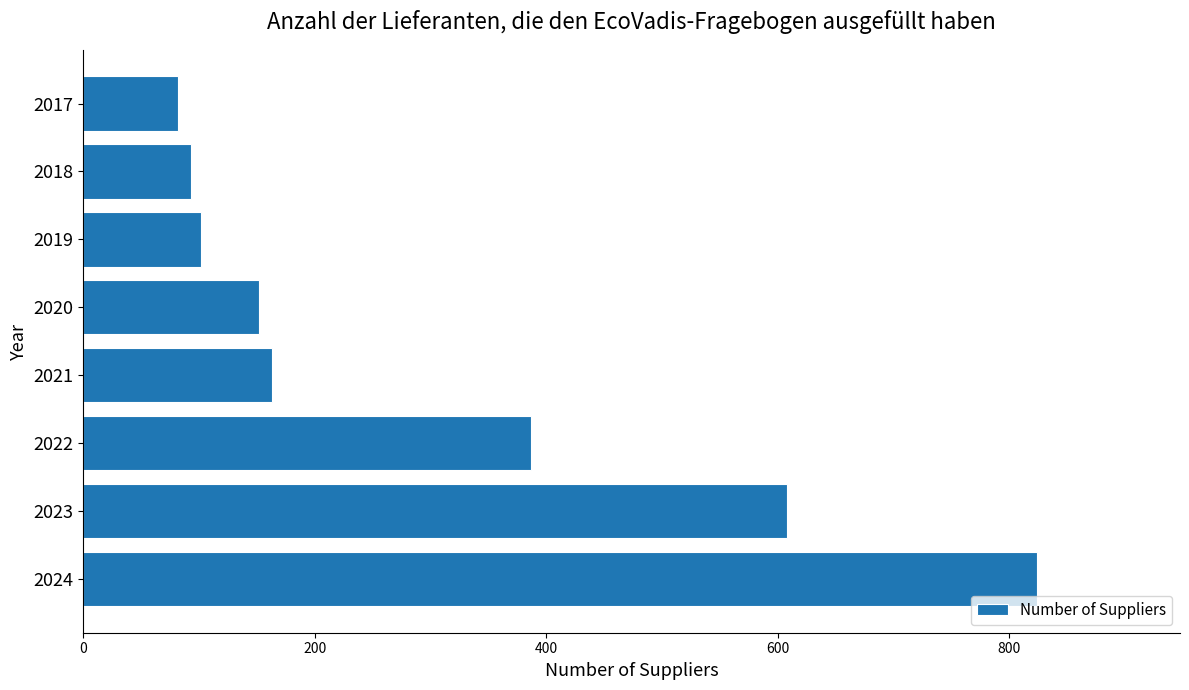

What is the difference between the values at 2020 and 2023?

456